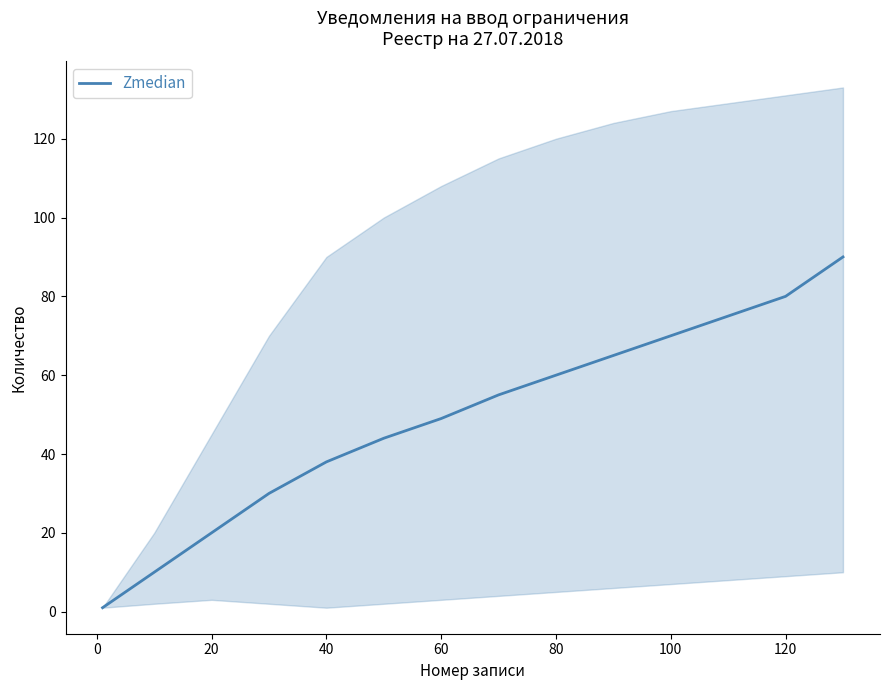

The value of Zmedian at 40 is 38. True or false?

True